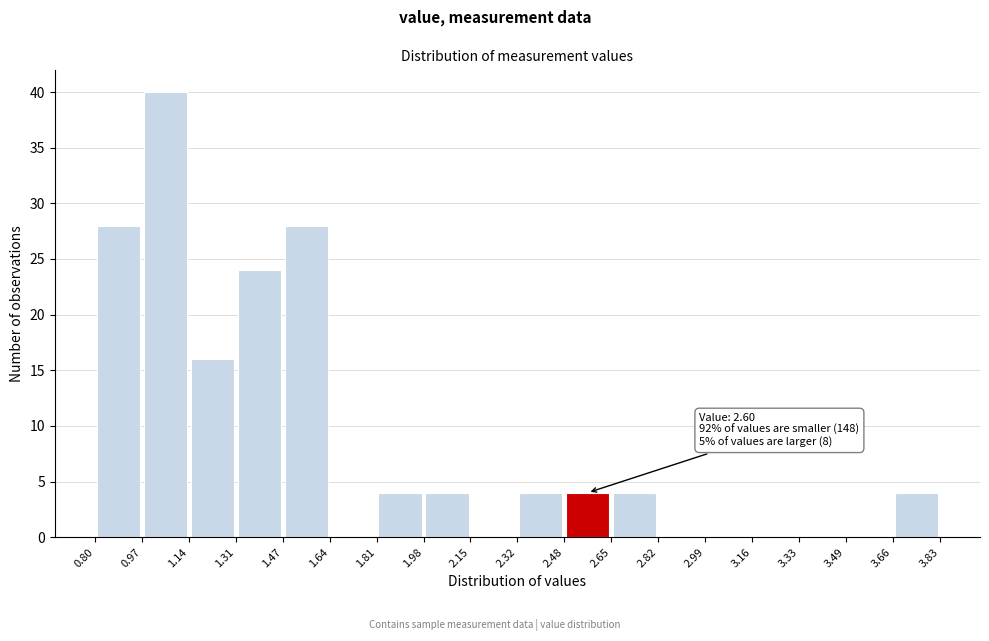

Which range on the x-axis has the tallest bar?

0.97 to 1.14